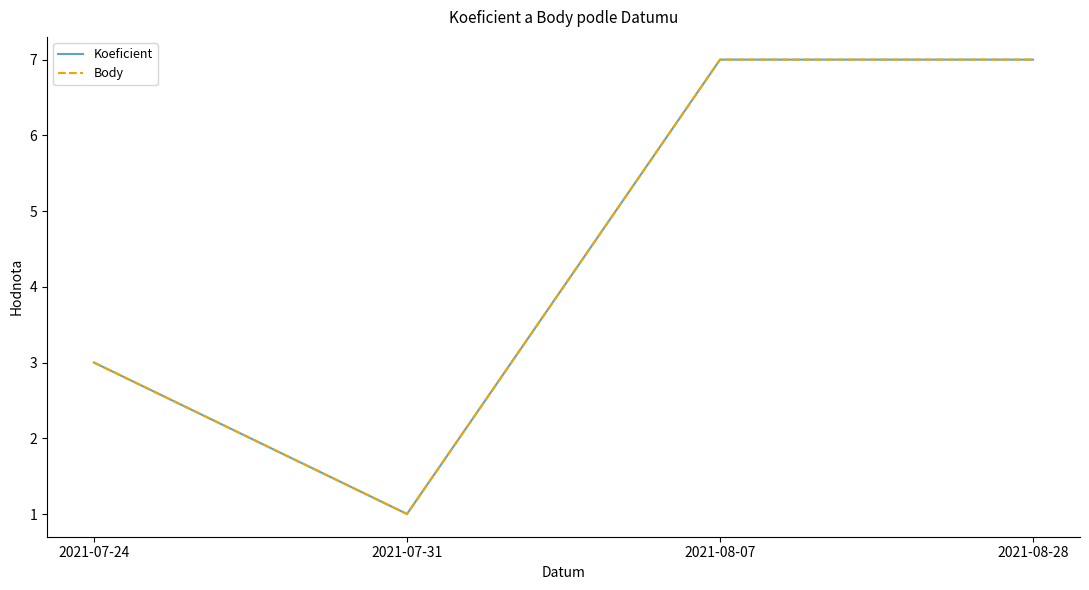

List the series in order of their peak value, highest first.

Koeficient, Body